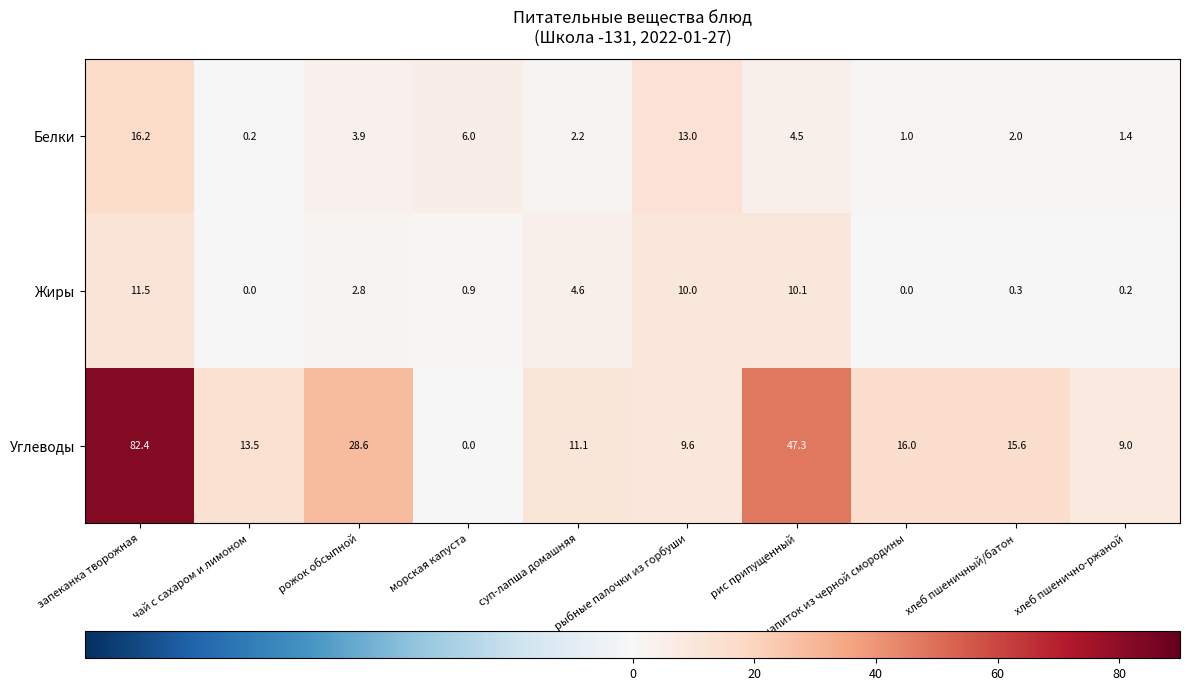

What is the difference between the maximum and minimum values in the Углеводы series?

82.4